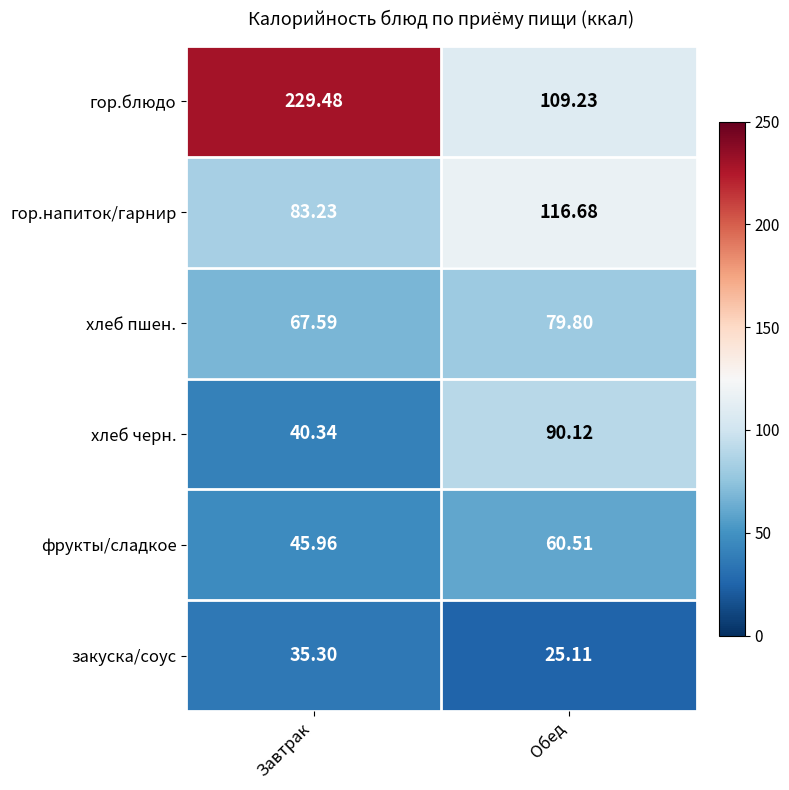

At which label is гор.блюдо closest to 169?

Обед